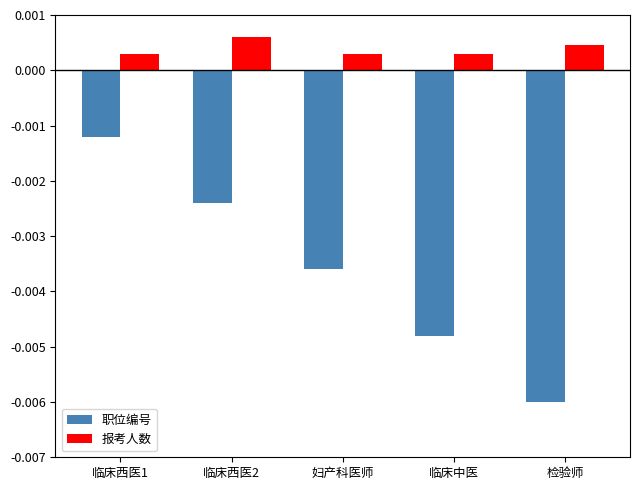

Between 临床西医1 and 检验师, which series saw the biggest shift?

职位编号